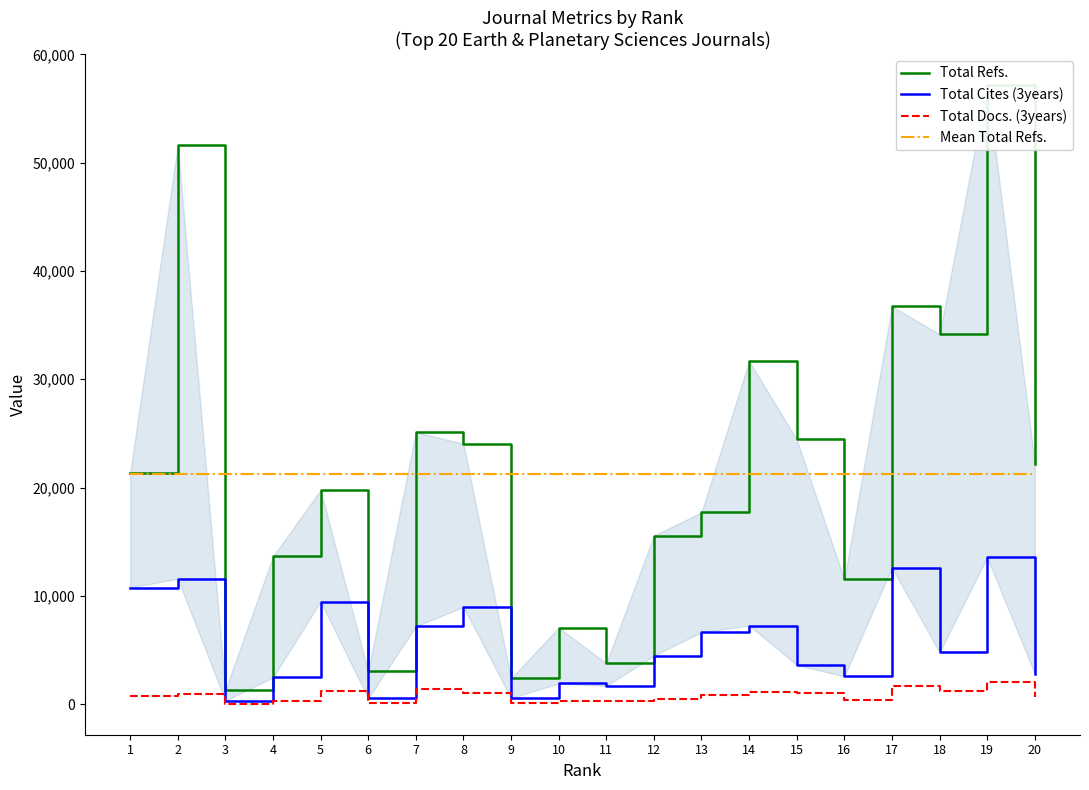

Rank the series by their maximum value, from lowest to highest.

Total Docs. (3years), Total Cites (3years), Mean Total Refs., Total Refs.